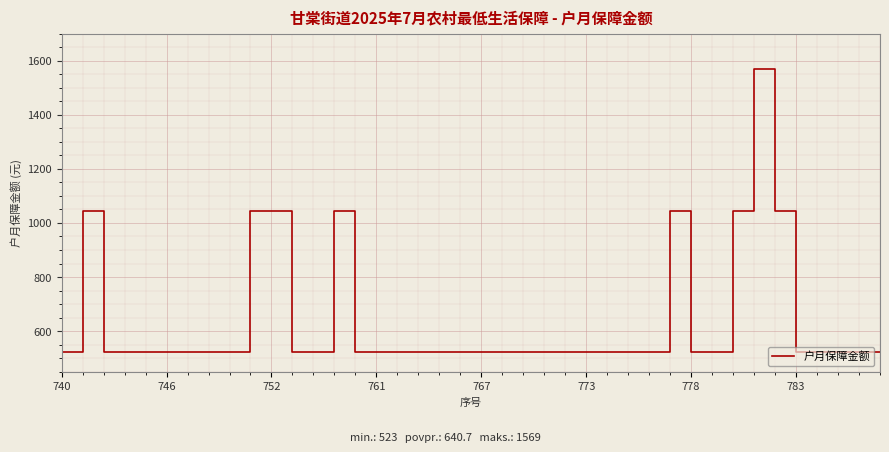

What is the smallest value displayed?

523